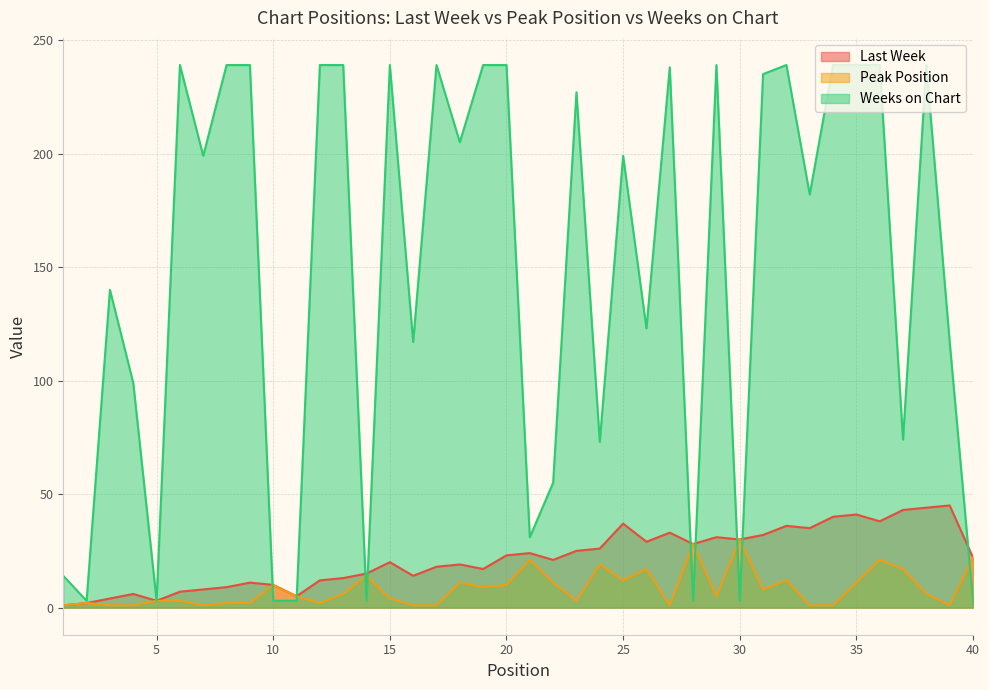

At how many categories does at least one series exceed 120?

24